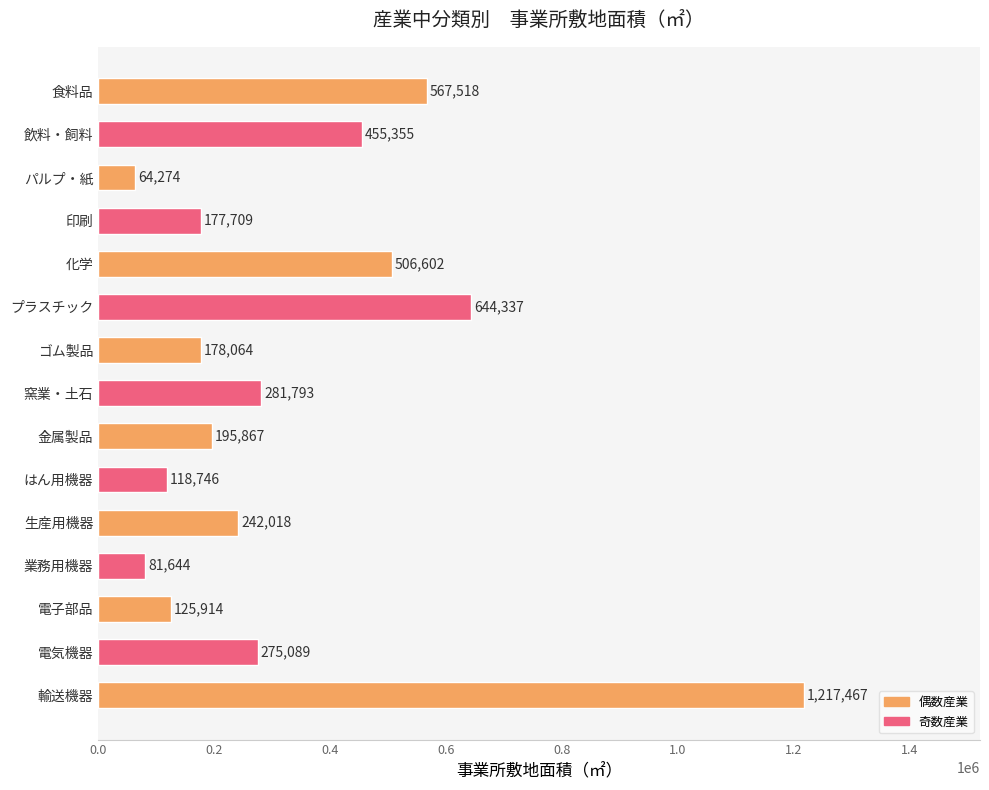

What is the value of the 7th bar from the top?

178064